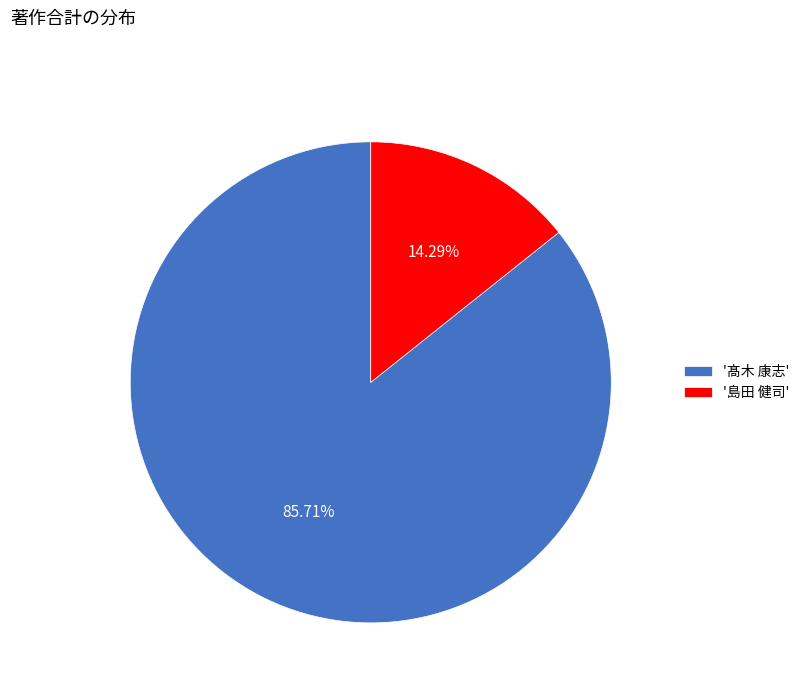

Combined, do '島田 健司' and '髙木 康志' account for over 50%?

Yes